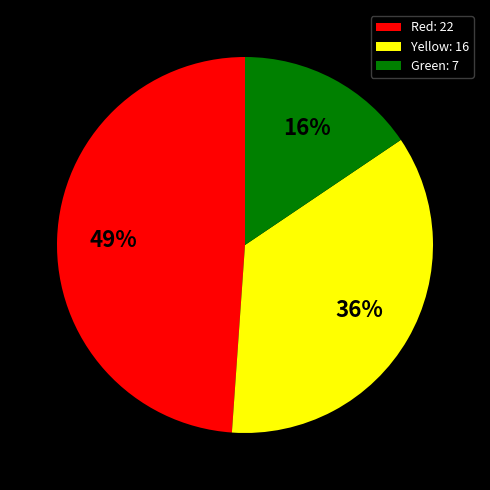

What is the smallest slice in the pie chart?

Green: 7